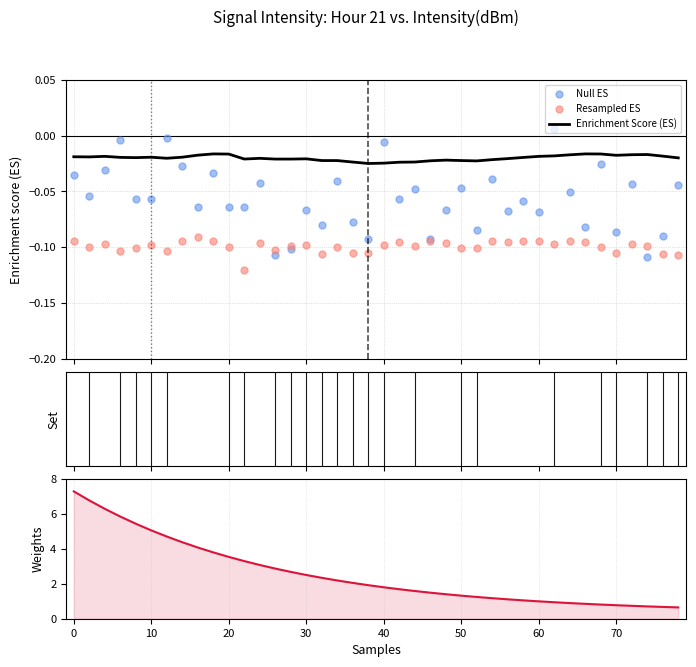

Which series has the widest spread of Y values?

Weights